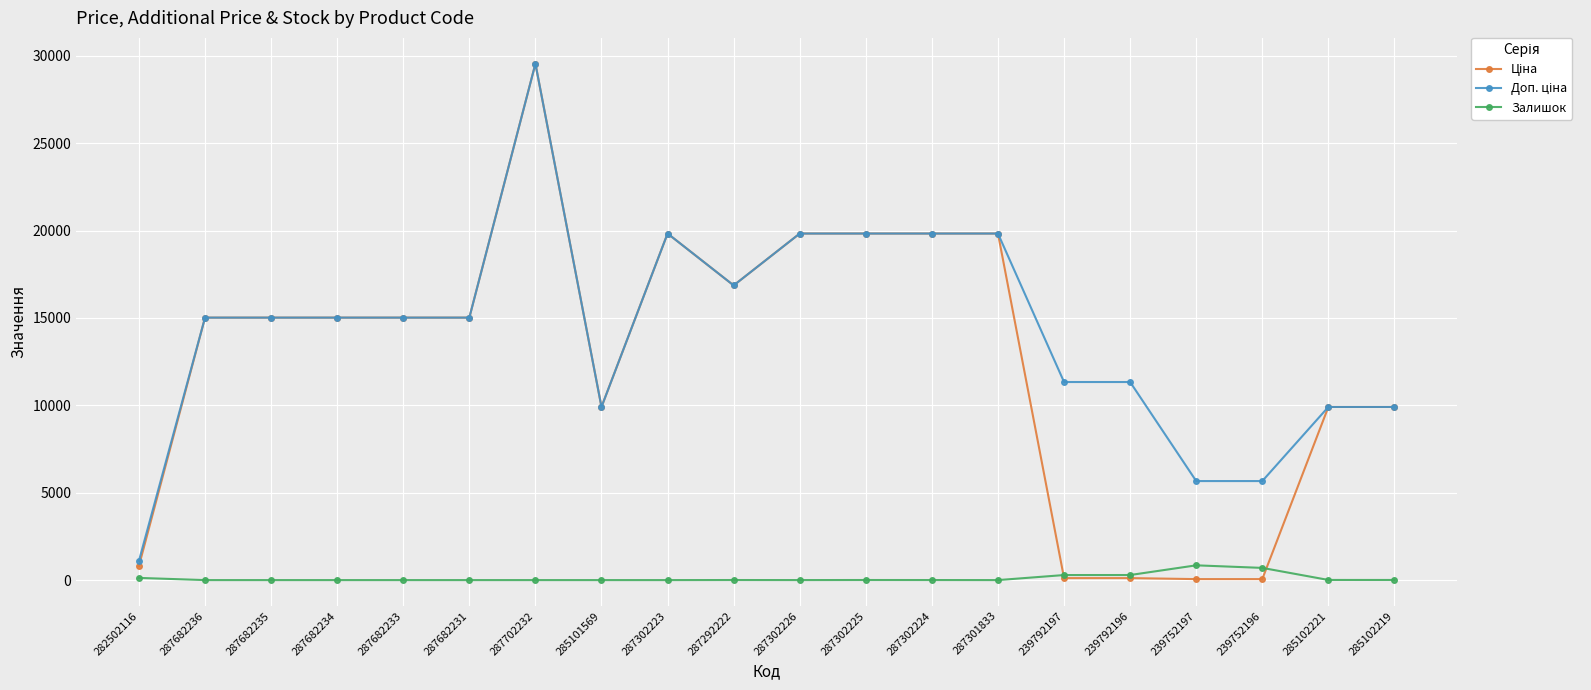

Is this an area chart (filled region under the line)?

No